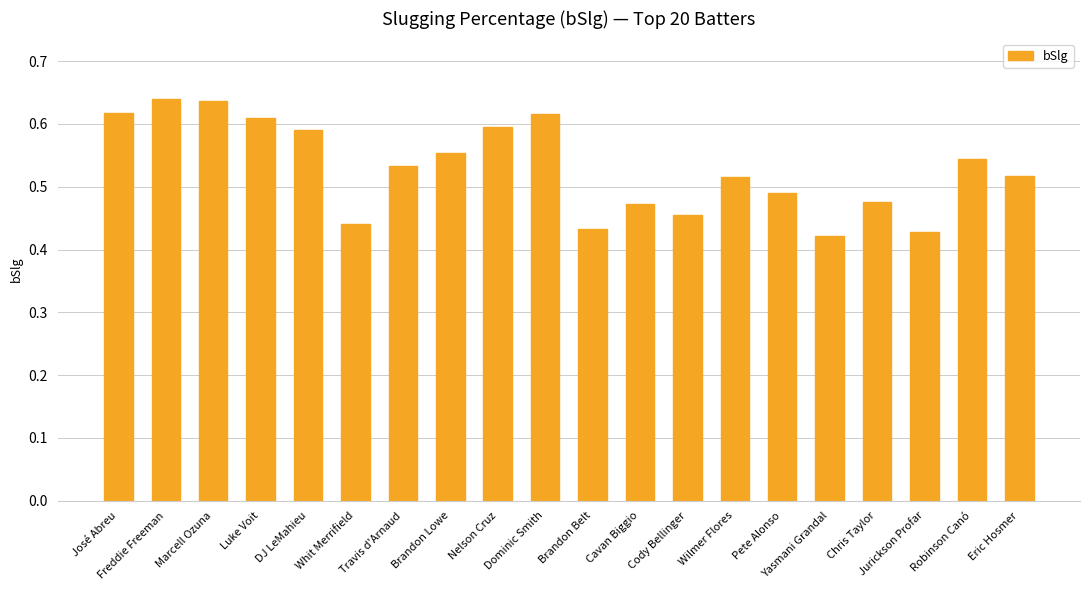

Is it true that the value at Marcell Ozuna is 0.9?

False